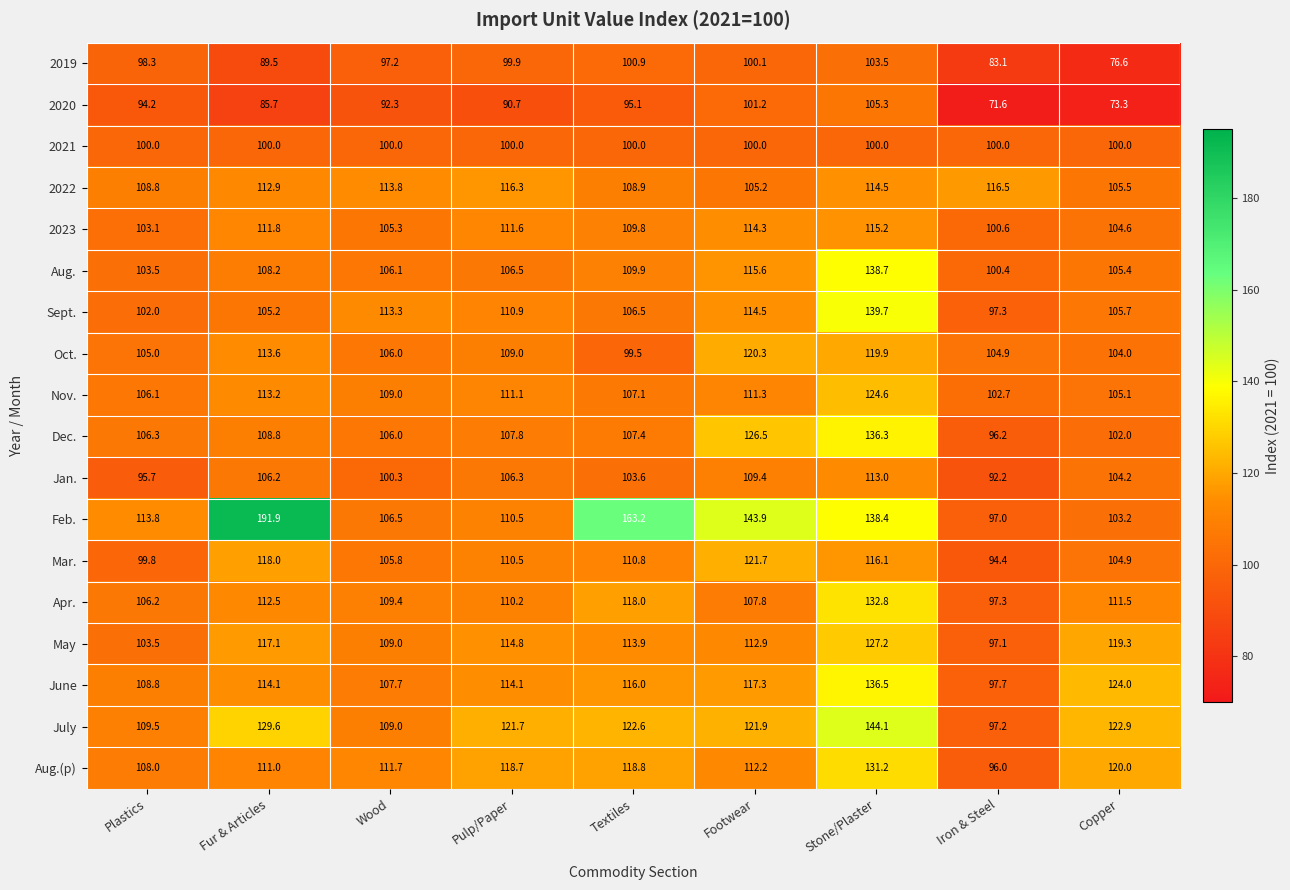

Is the value of Feb. at Fur & Articles greater than the value of 2021 at Footwear?

Yes